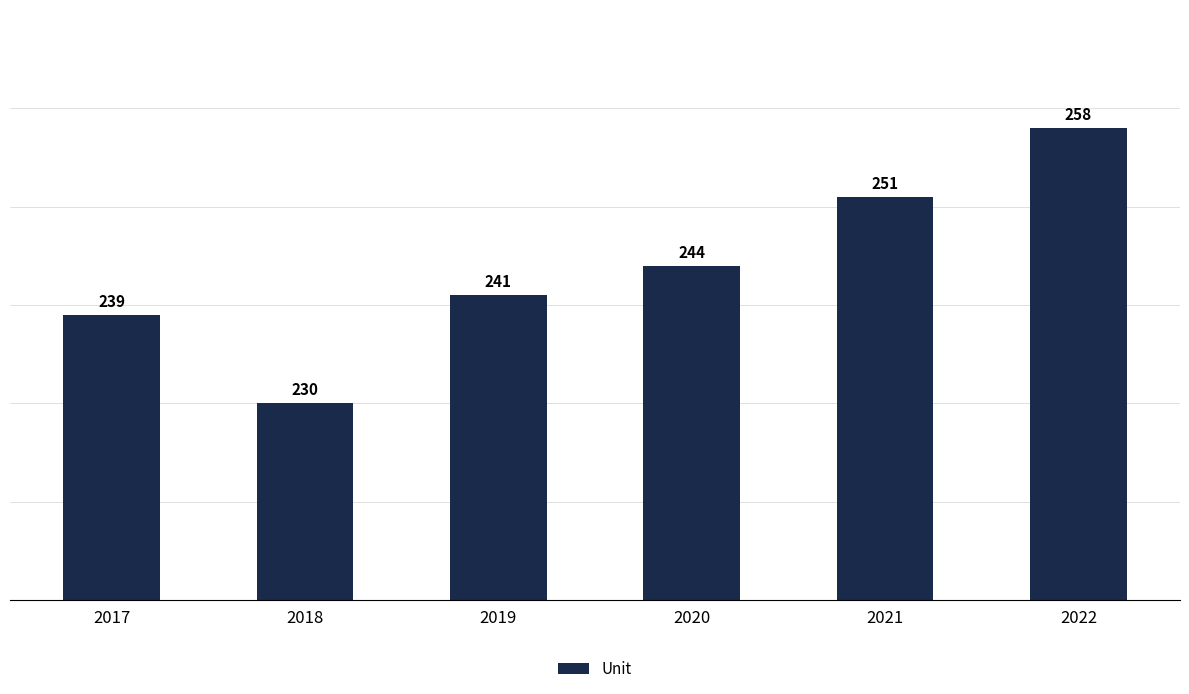

How many values are below 244?

3